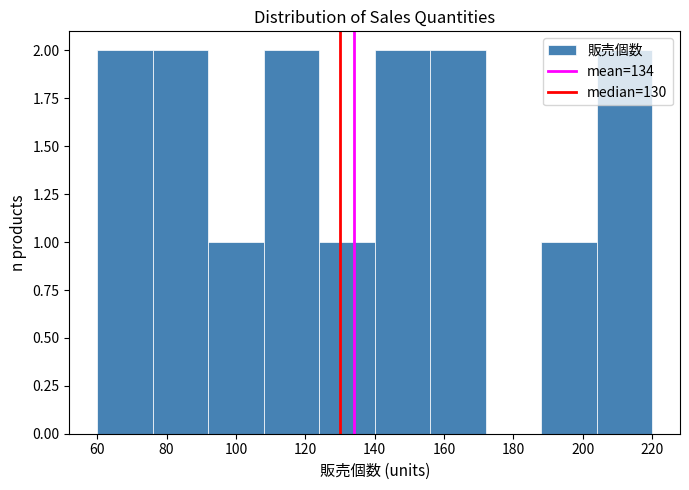

What is the height of the bar covering 92 to 108 on the x-axis? The values are not printed on the chart, so give them approximately, as read against the axis.

1